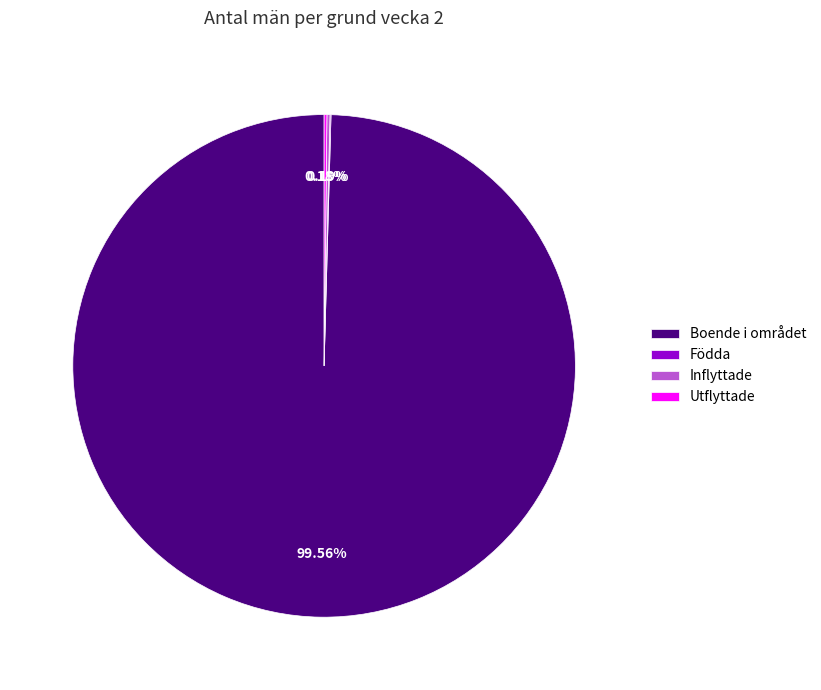

Does Boende i området represent more than half of the total?

Yes